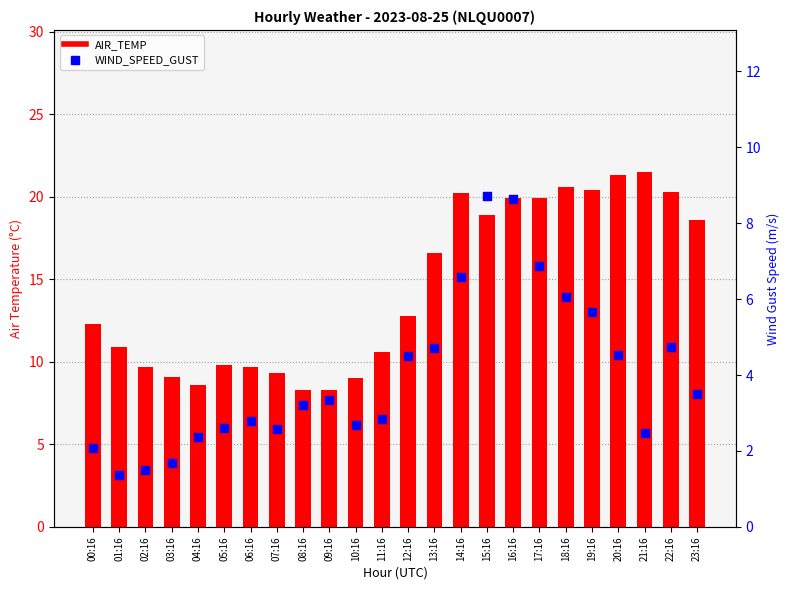

Which series reaches the maximum Y coordinate?

AIR_TEMP